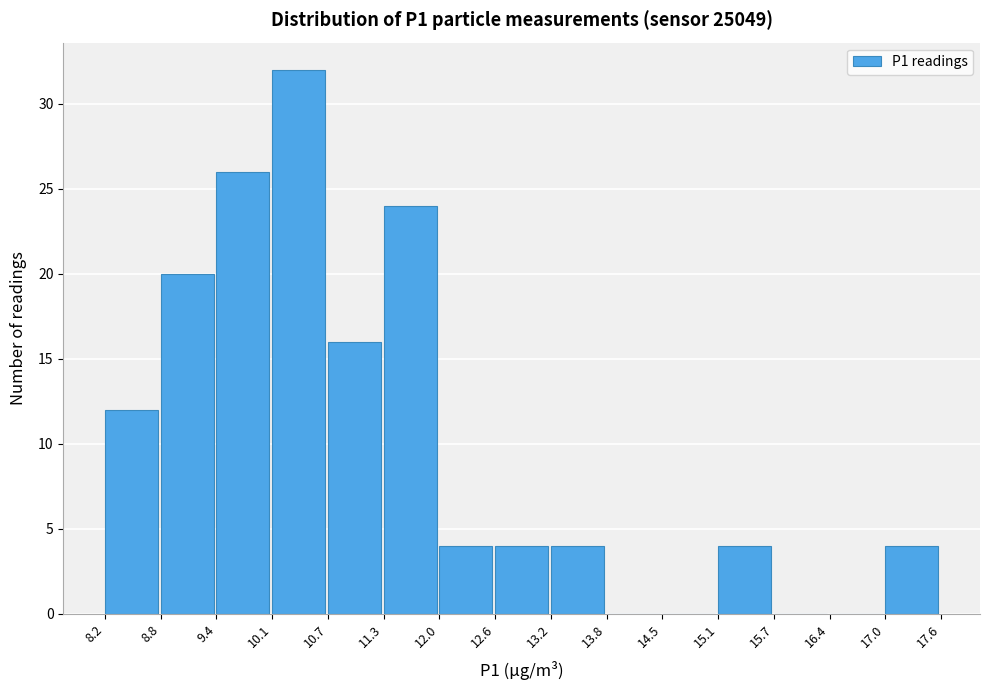

Reading left to right, transcribe this chart: for each bar, give the range it covers on the x-axis and its height. The values are not printed on the chart, so give them approximately, as read against the axis.

8.2 to 8.8: 12
8.8 to 9.4: 20
9.4 to 10.1: 26
10.1 to 10.7: 32
10.7 to 11.3: 16
11.3 to 12.0: 24
12.0 to 12.6: 4
12.6 to 13.2: 4
13.2 to 13.8: 4
13.8 to 14.5: 0
14.5 to 15.1: 0
15.1 to 15.7: 4
15.7 to 16.4: 0
16.4 to 17.0: 0
17.0 to 17.6: 4